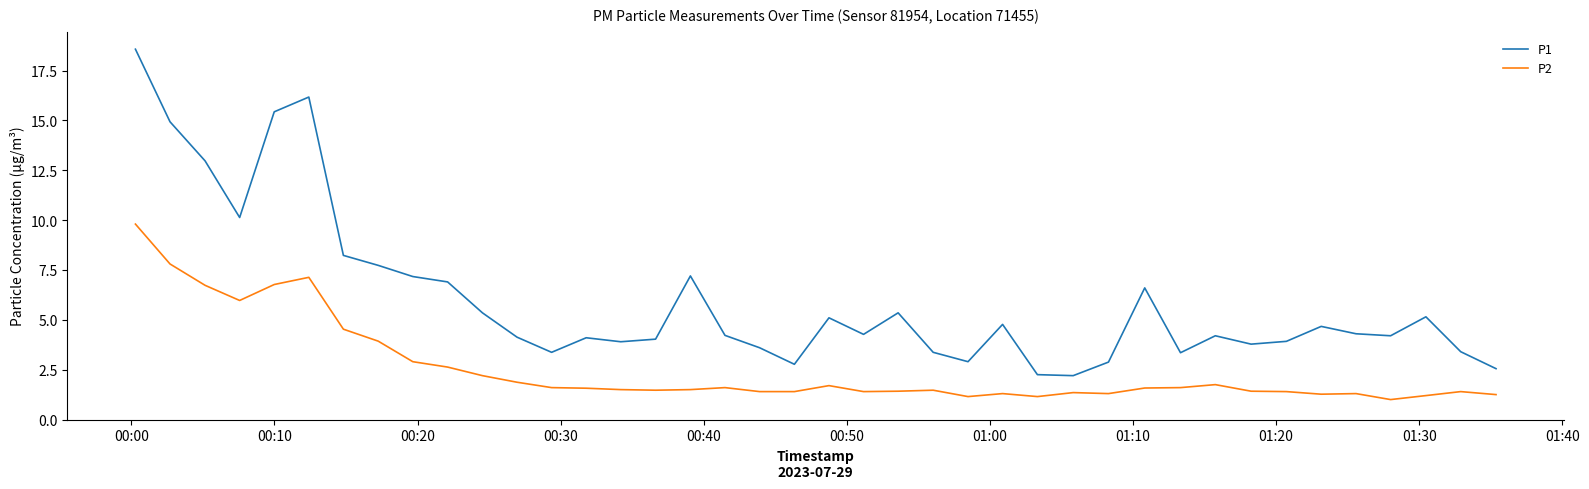

Which series has the widest spread of values?

P1